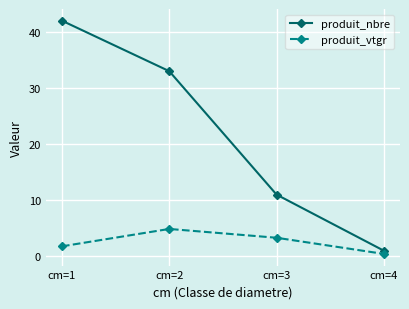

How many lines are shown in the chart?

2